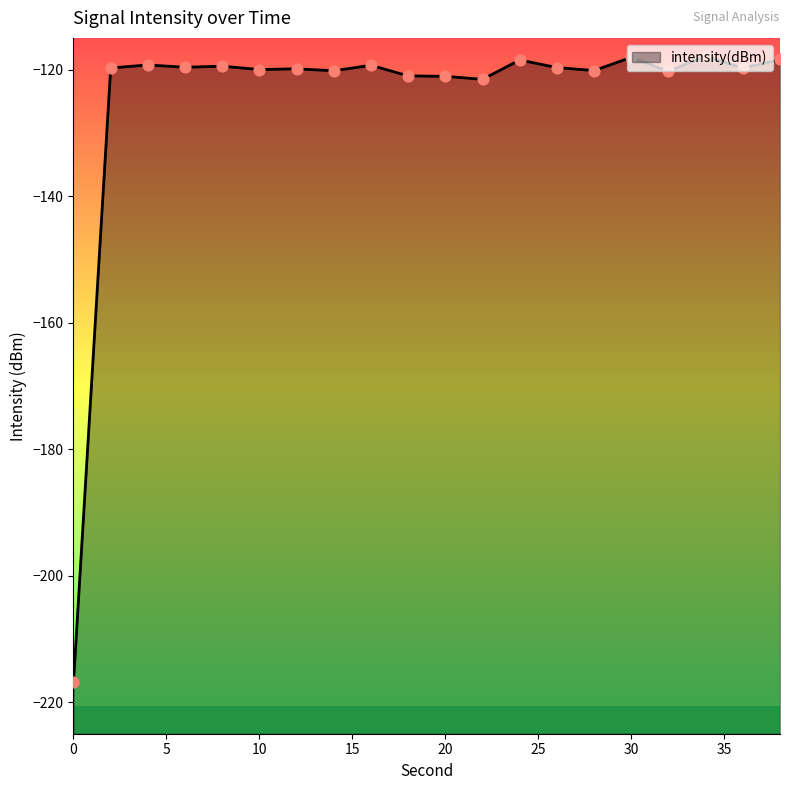

At how many categories does at least one series exceed -125?

19